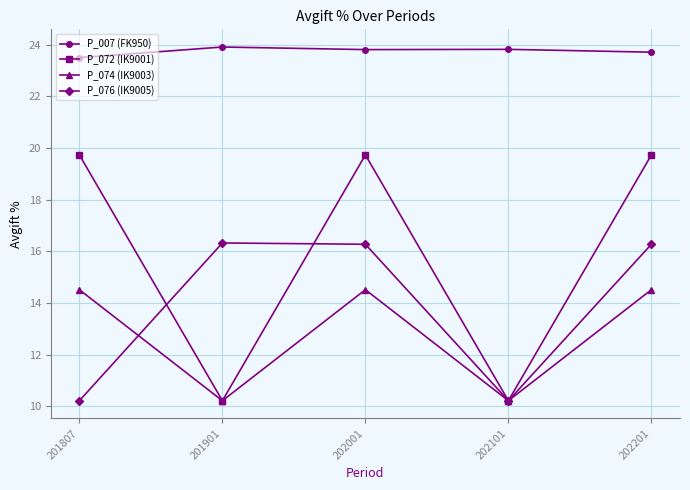

True or false: P_072 (IK9001) and P_007 (FK950) intersect in this chart.

False